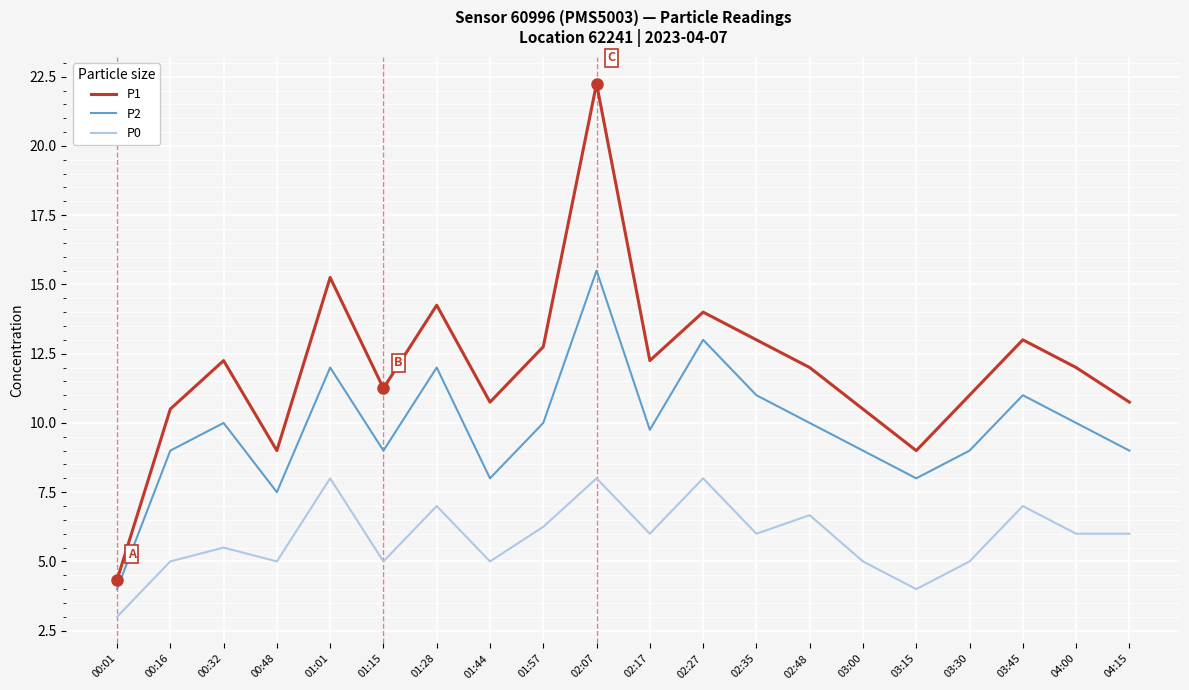

Does the chart display data point markers on the line(s)?

No